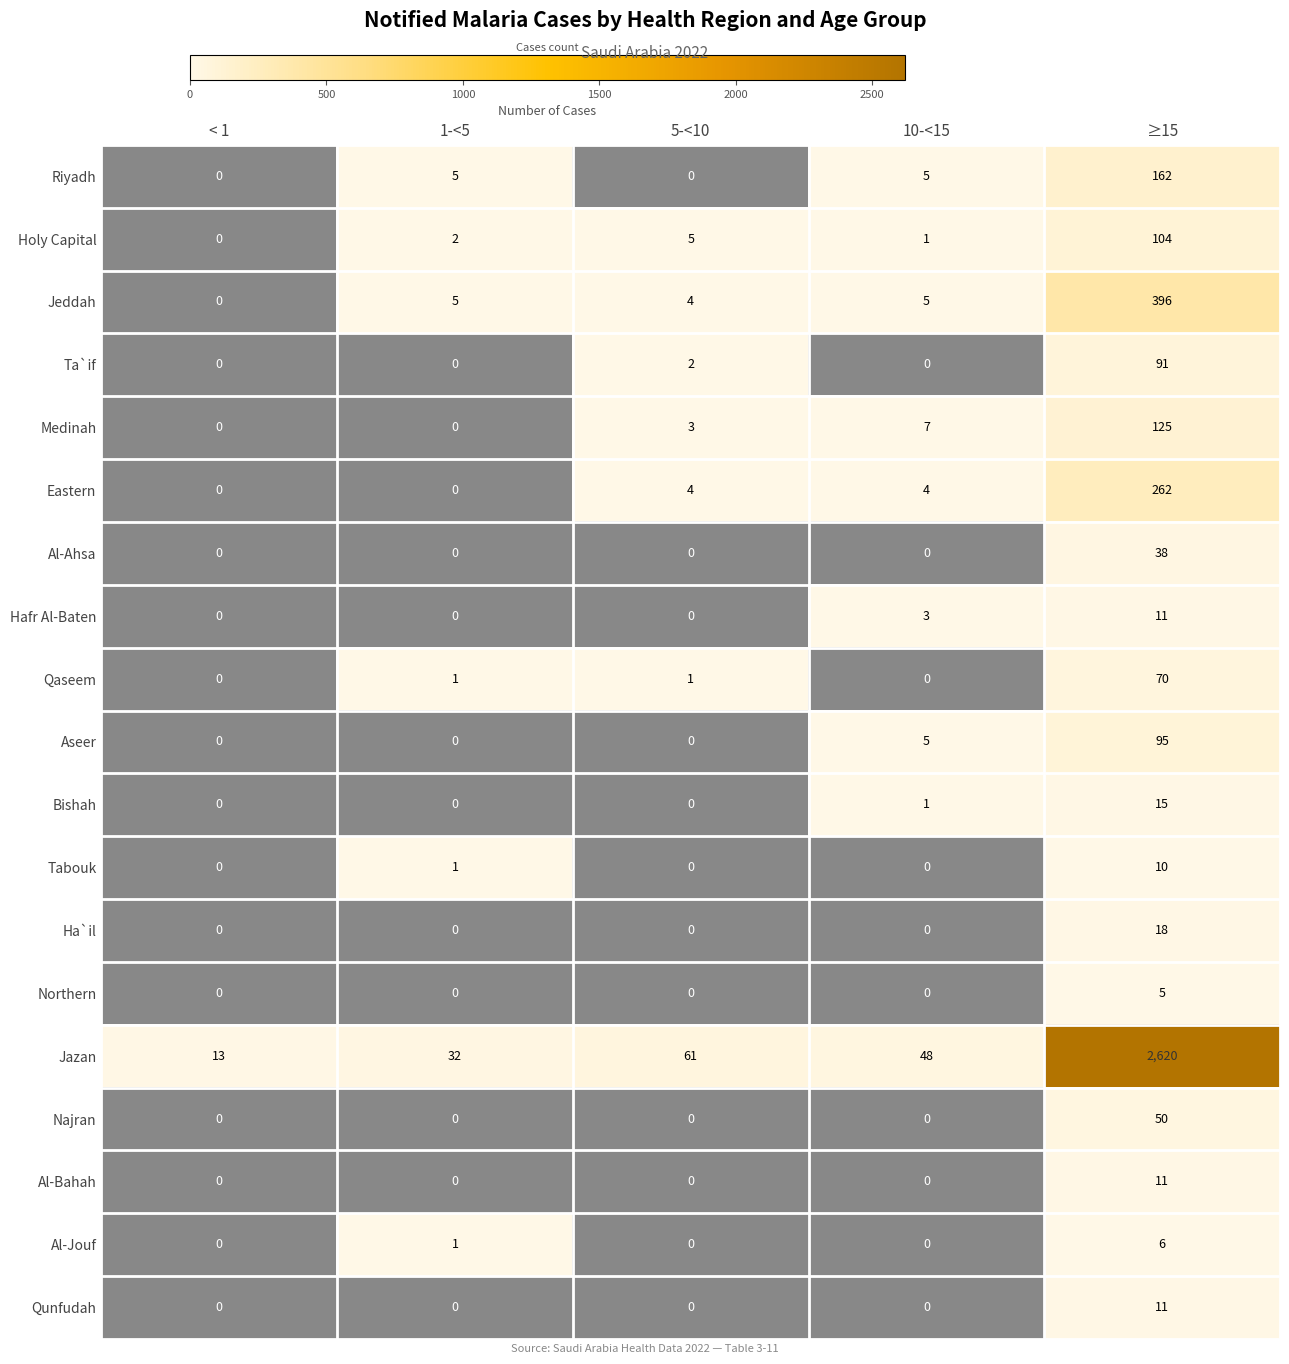

At which category is the sum across all series the highest?

≥15